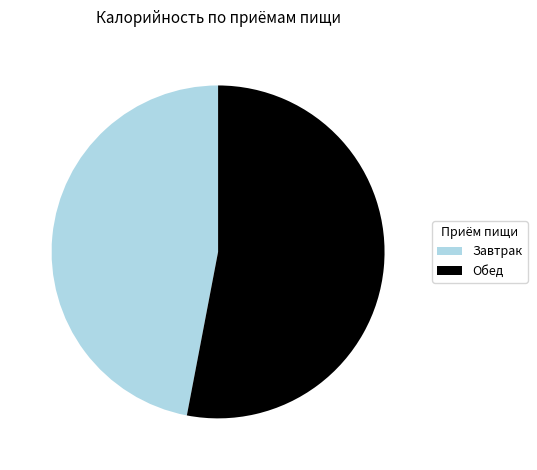

Do Завтрак and Обед together represent more than half of the pie?

Yes